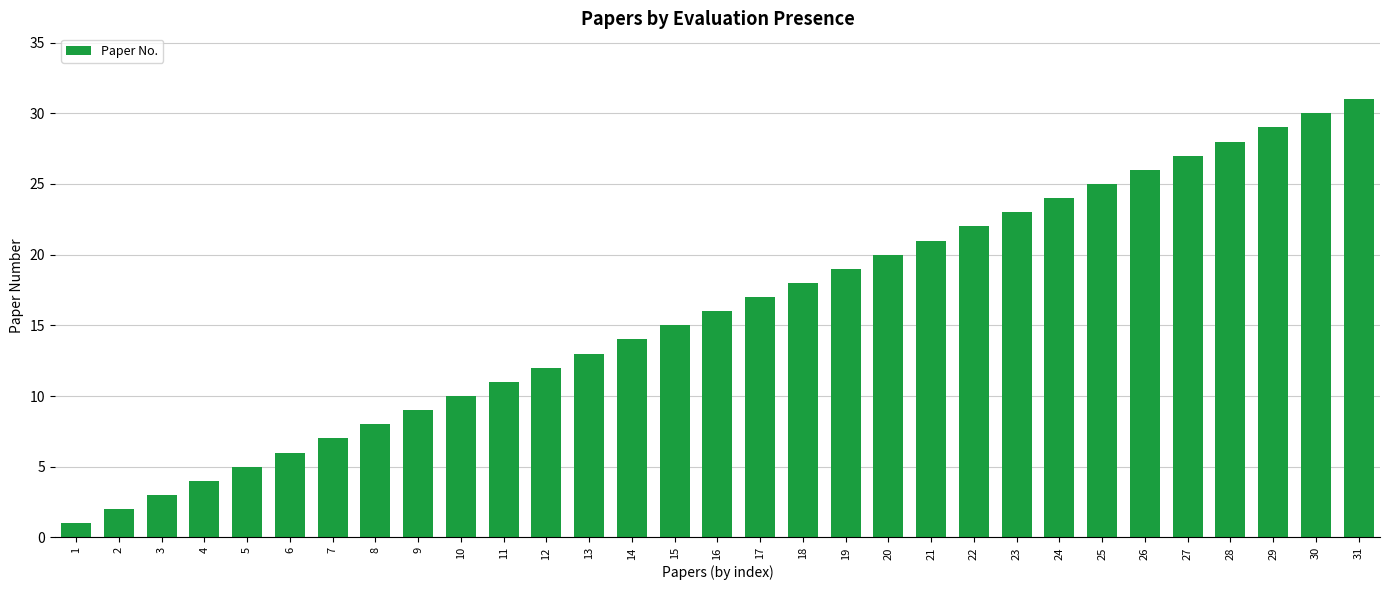

Which category has the lowest value across all series?

1